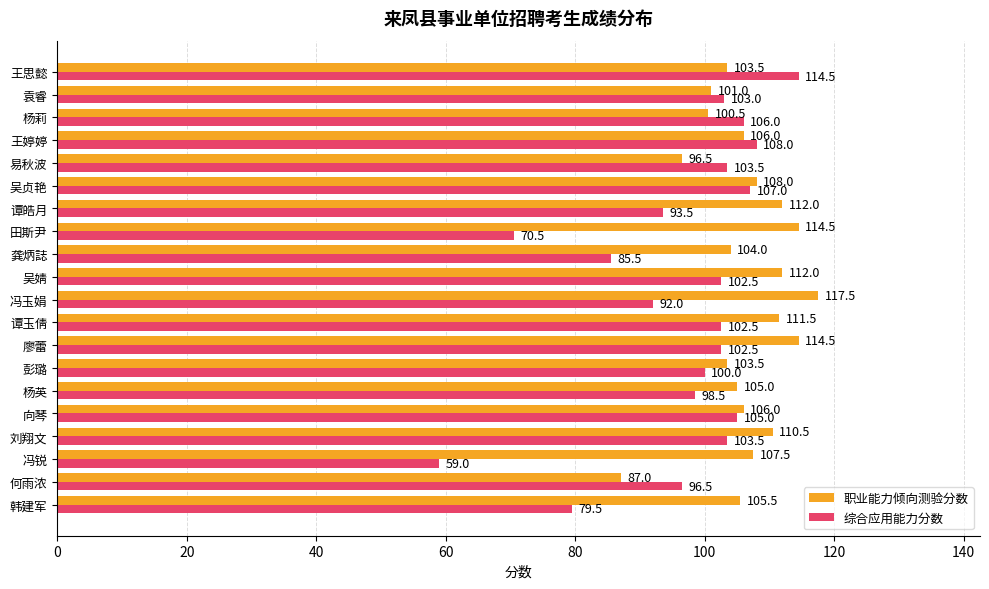

What is the difference between the second highest and minimum values in the 职业能力倾向测验分数 series?

27.5